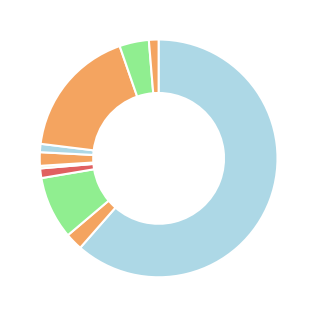

How many segments does this pie chart have?

10